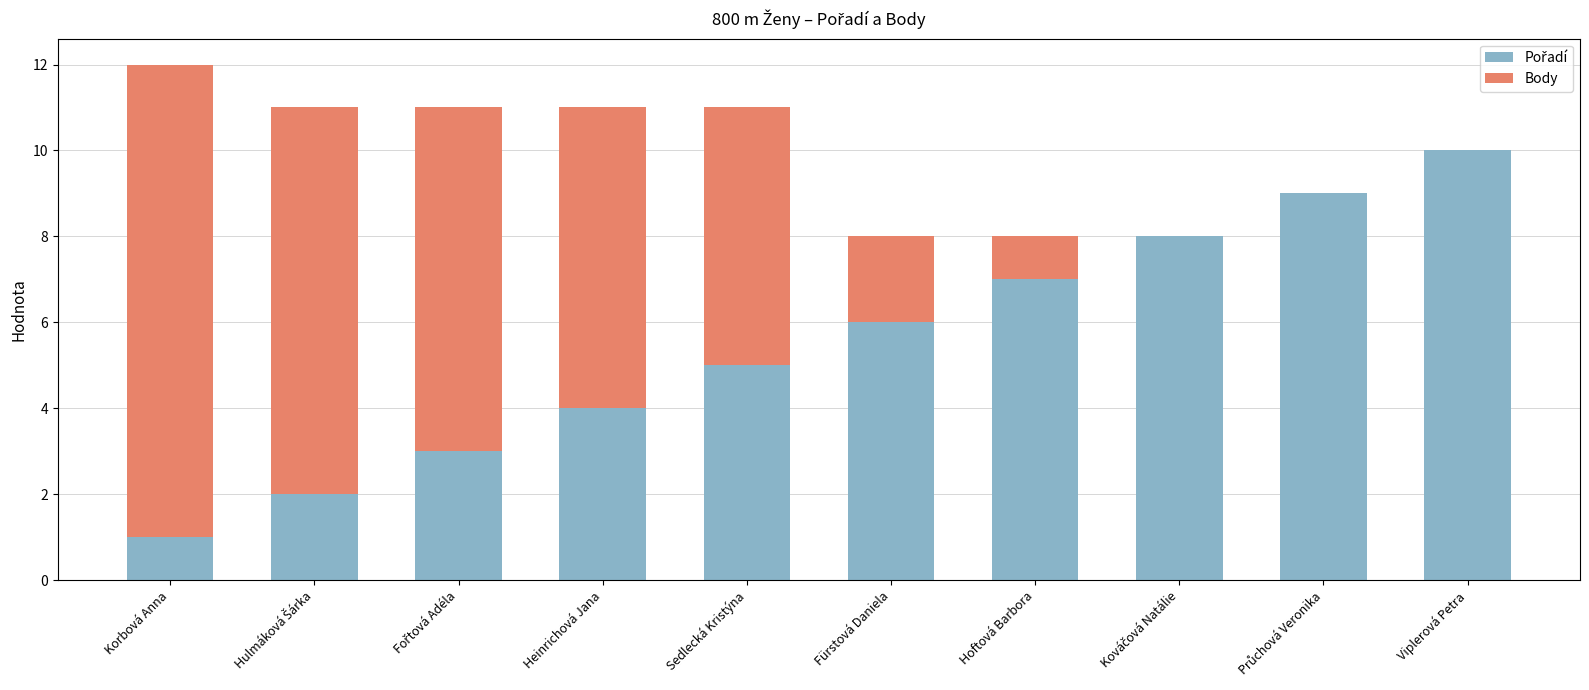

Are the bars grouped side by side (vs. stacked)?

No